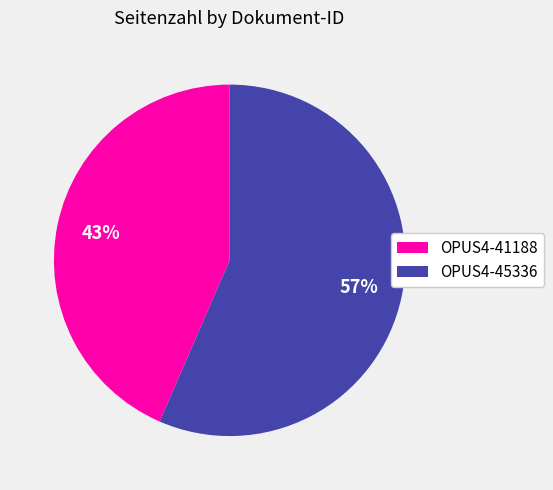

To the nearest percent, what is the combined percentage of OPUS4-41188 and OPUS4-45336?

100%